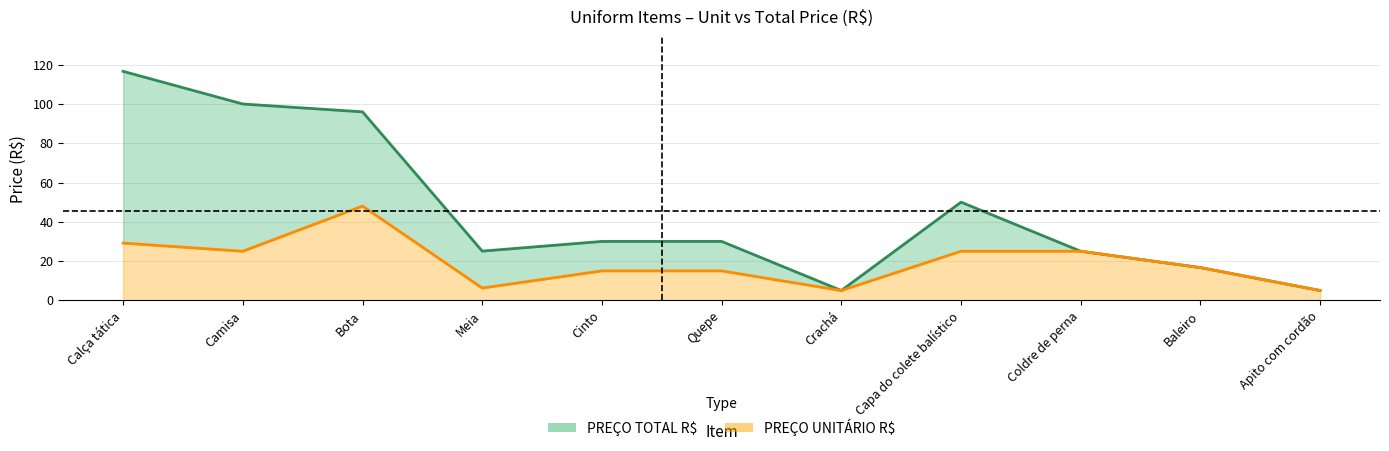

Which has a higher value, Cinto or Crachá?

Cinto